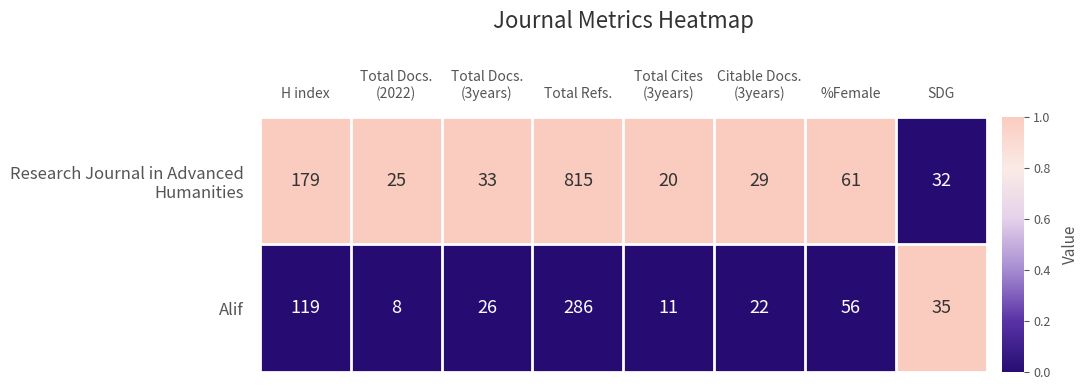

What is the greatest value displayed?

815